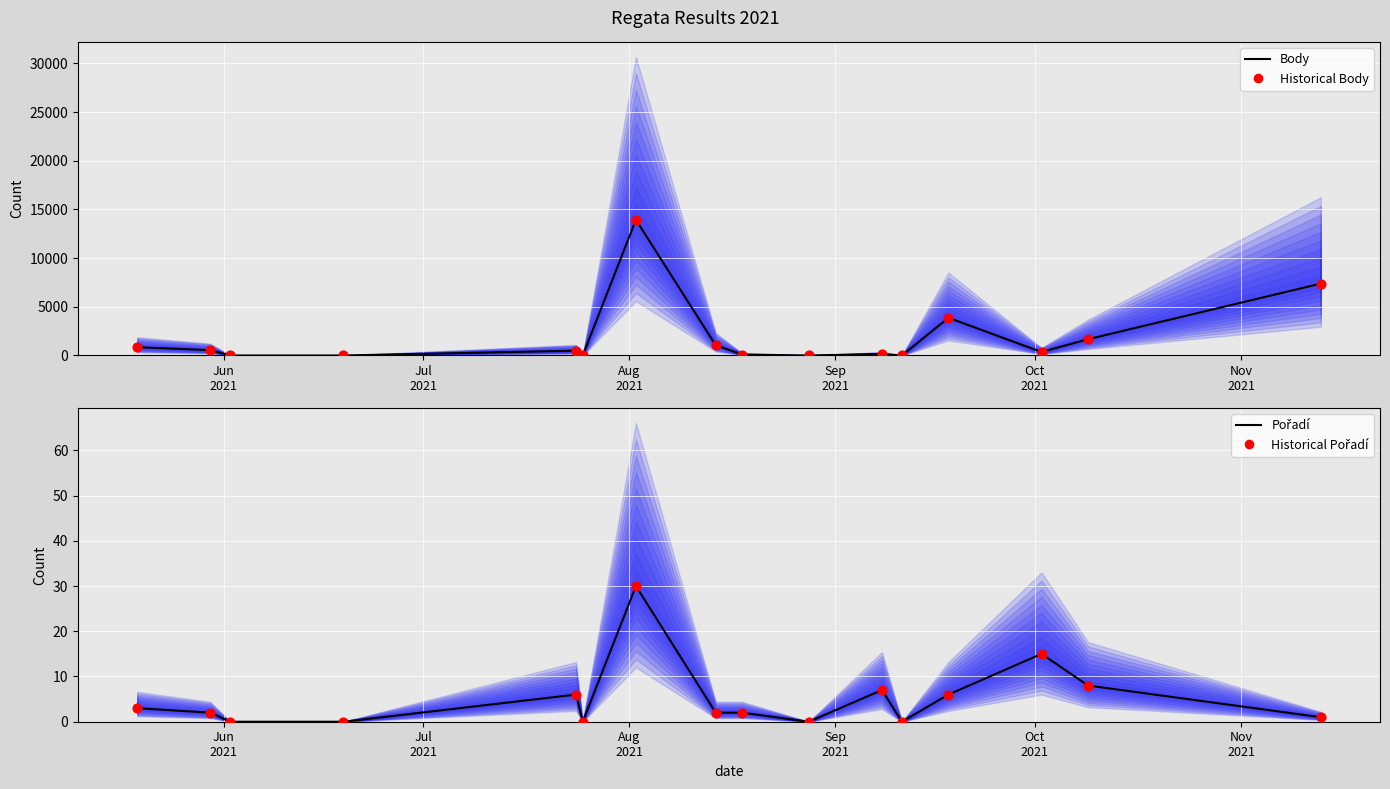

Which series has the largest Y range (max minus min)?

Body (line)